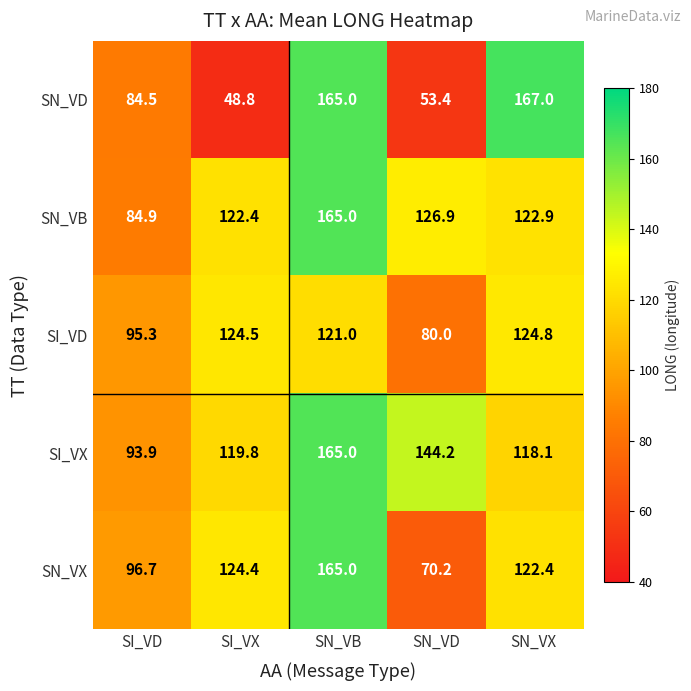

At how many categories does at least one series exceed 56?

5